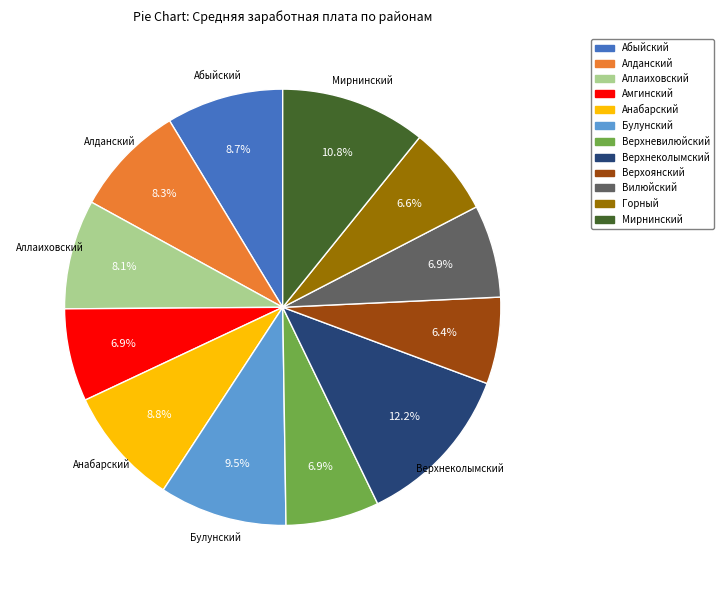

Count the number of slices in the pie.

12